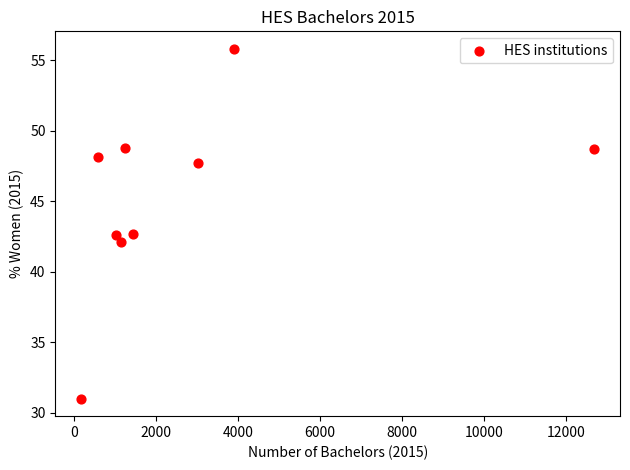

What is the average Y value?

45.3